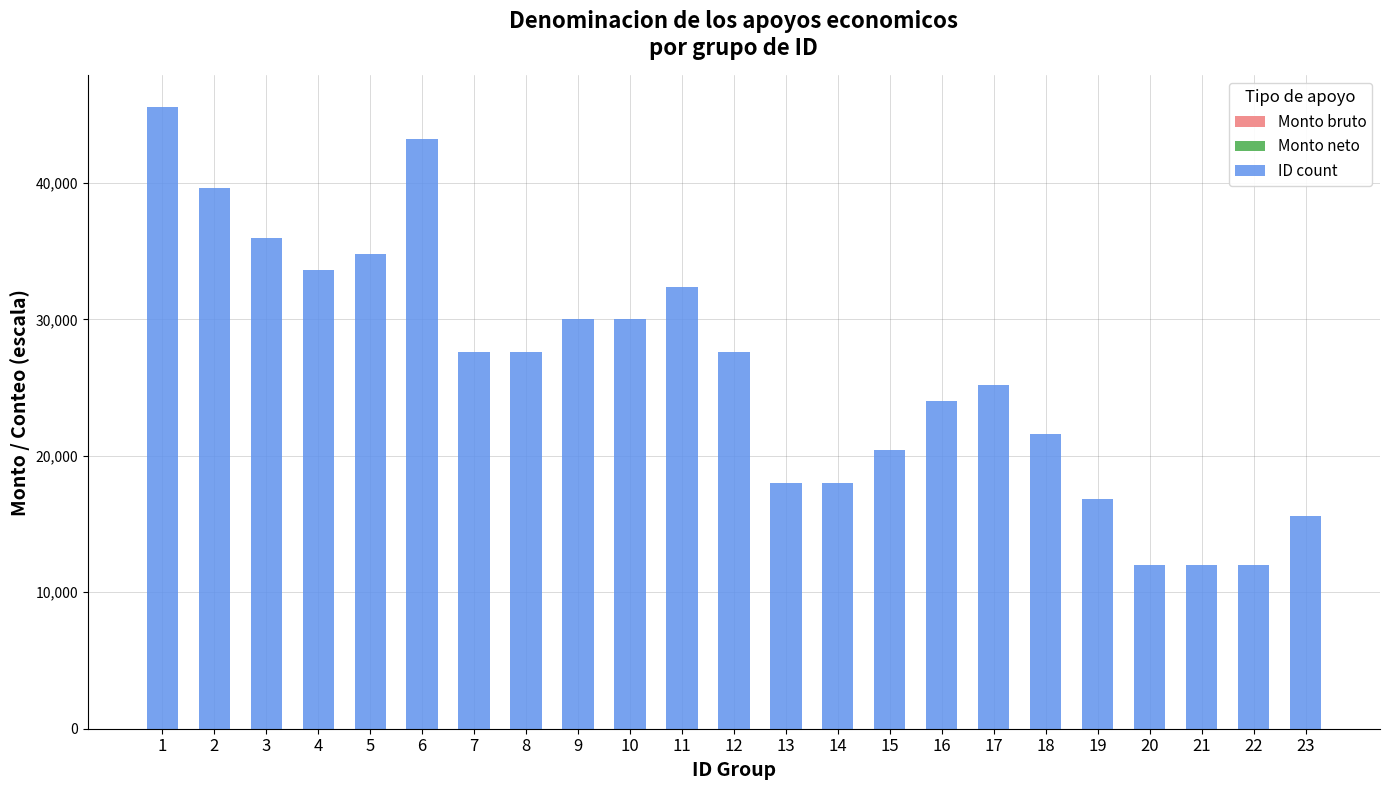

What is the minimum value shown in the chart?

12000